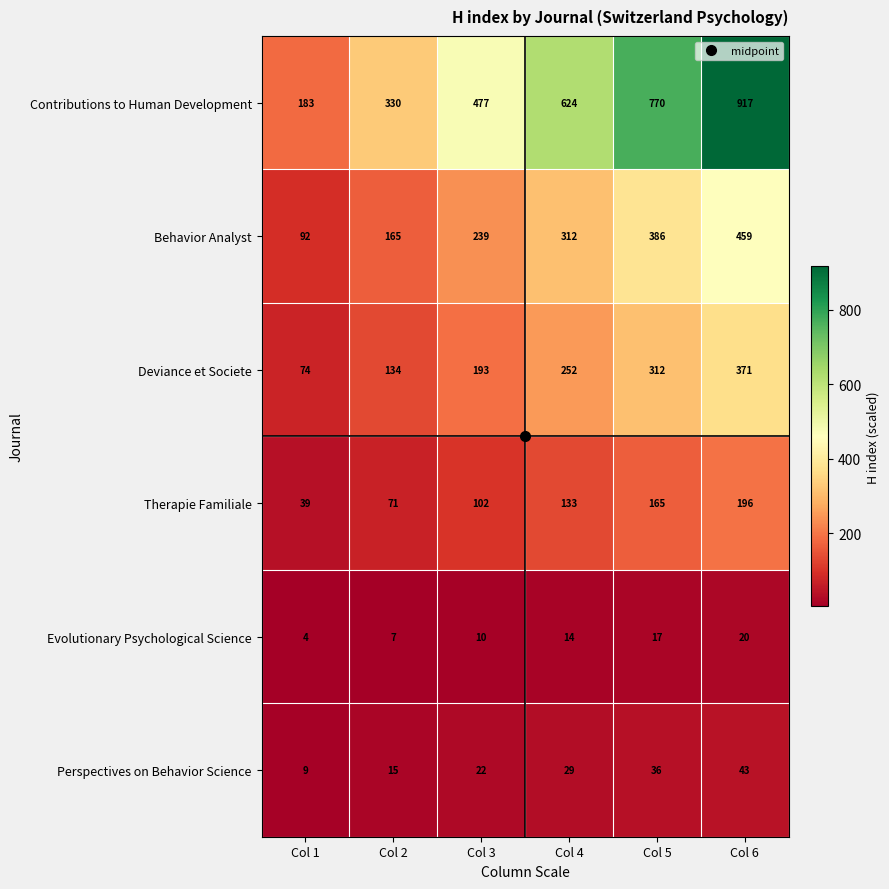

Which series has the widest spread of values?

Contributions to Human Development